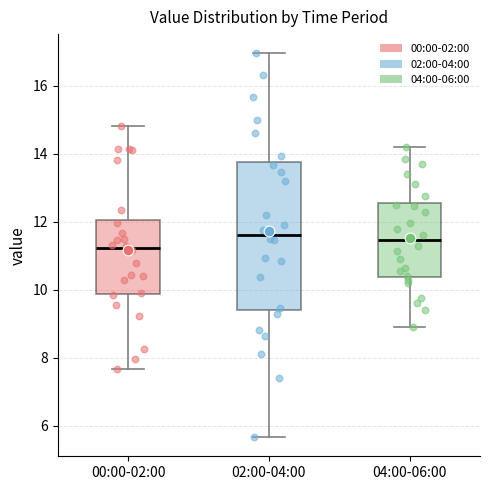

Which box is the tallest, from its lower edge to its upper edge?

02:00-04:00